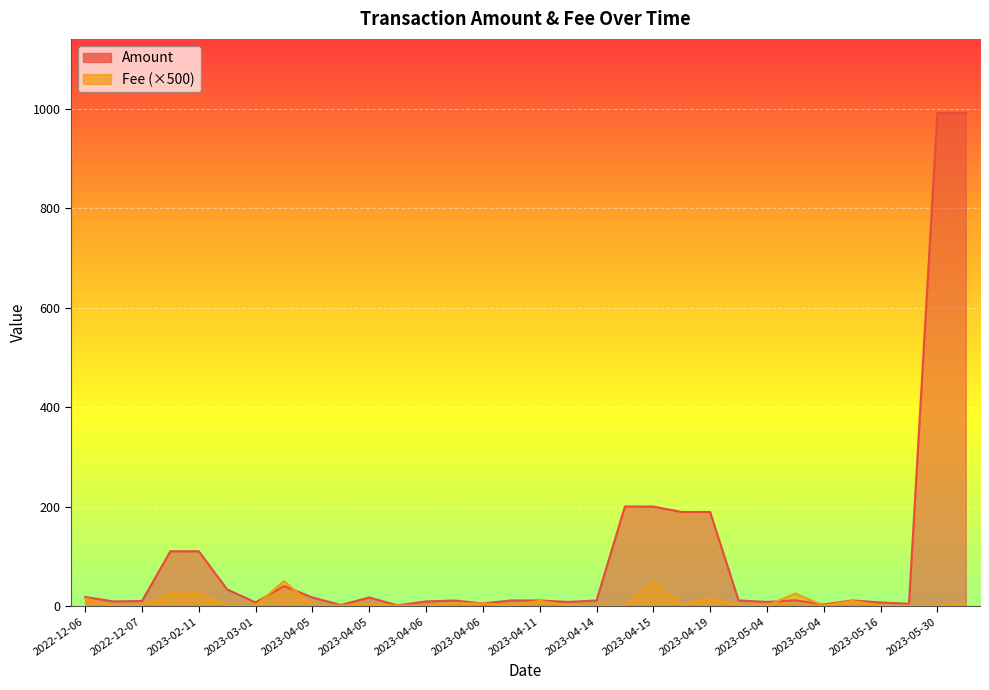

What is the spread (max minus min) of values at 2023-02-11?

110.0